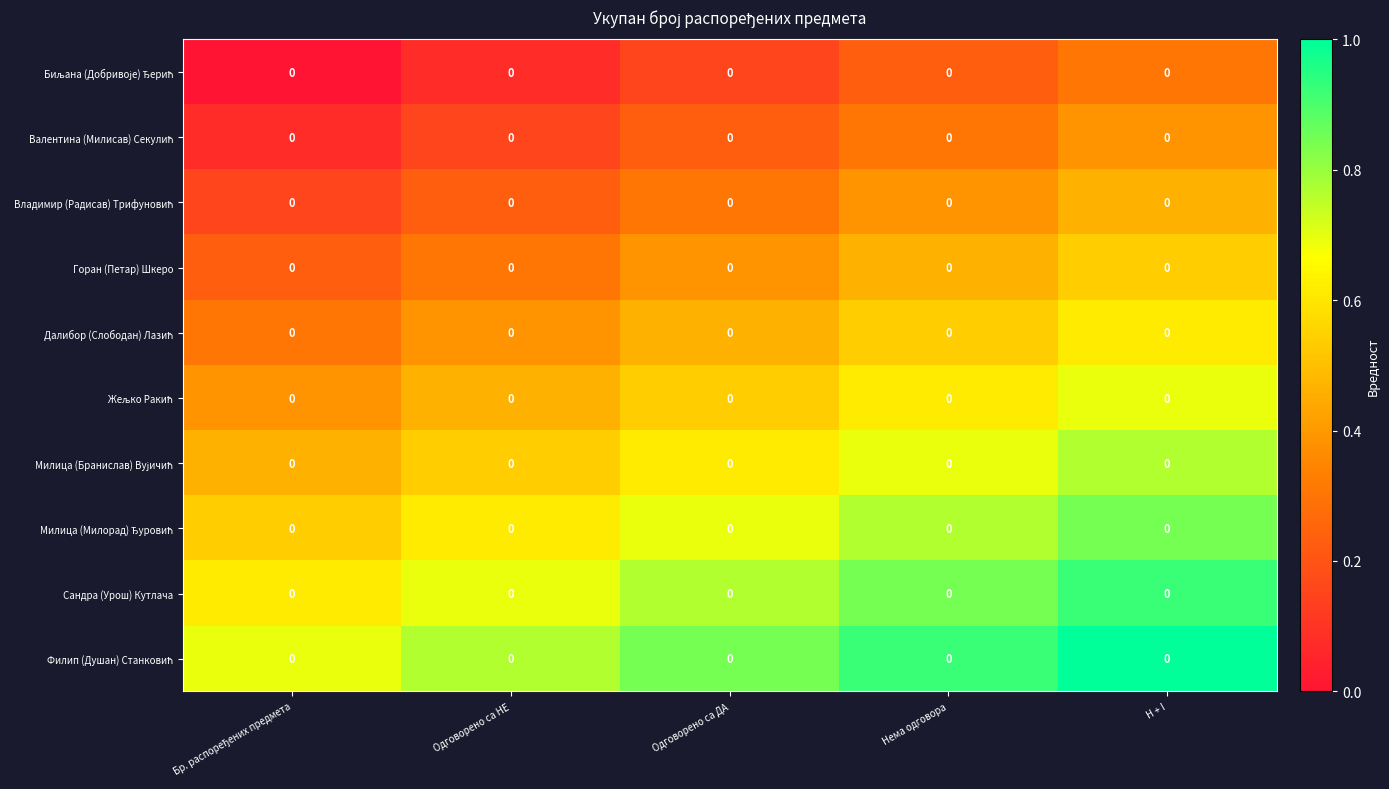

Rank the series by their maximum value, from lowest to highest.

Биљана (Добривоје) Ђерић, Валентина (Милисав) Секулић, Владимир (Радисав) Трифуновић, Горан (Петар) Шкеро, Далибор (Слободан) Лазић, Жељко Ракић, Милица (Бранислав) Вујичић, Милица (Милорад) Ђуровић, Сандра (Урош) Кутлача, Филип (Душан) Станковић